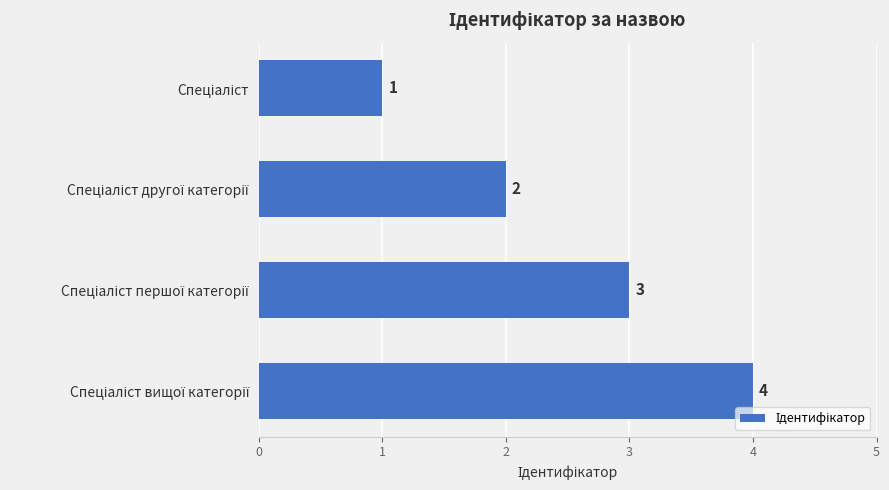

What is the difference between the maximum and minimum values?

3